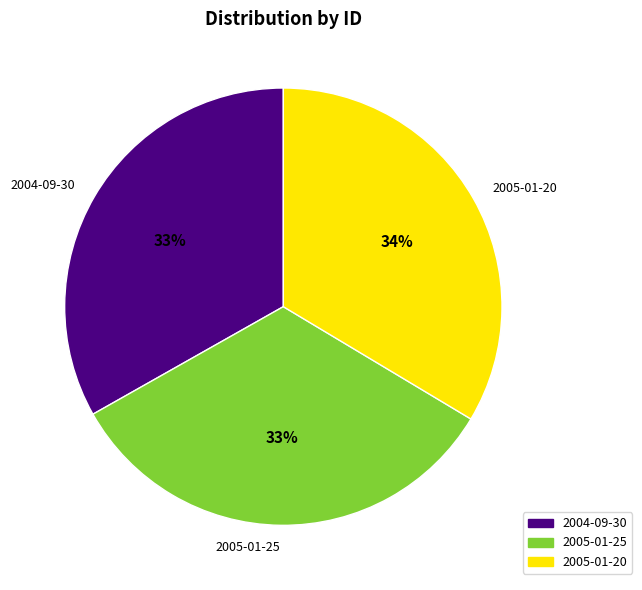

How many segments does this pie chart have?

3